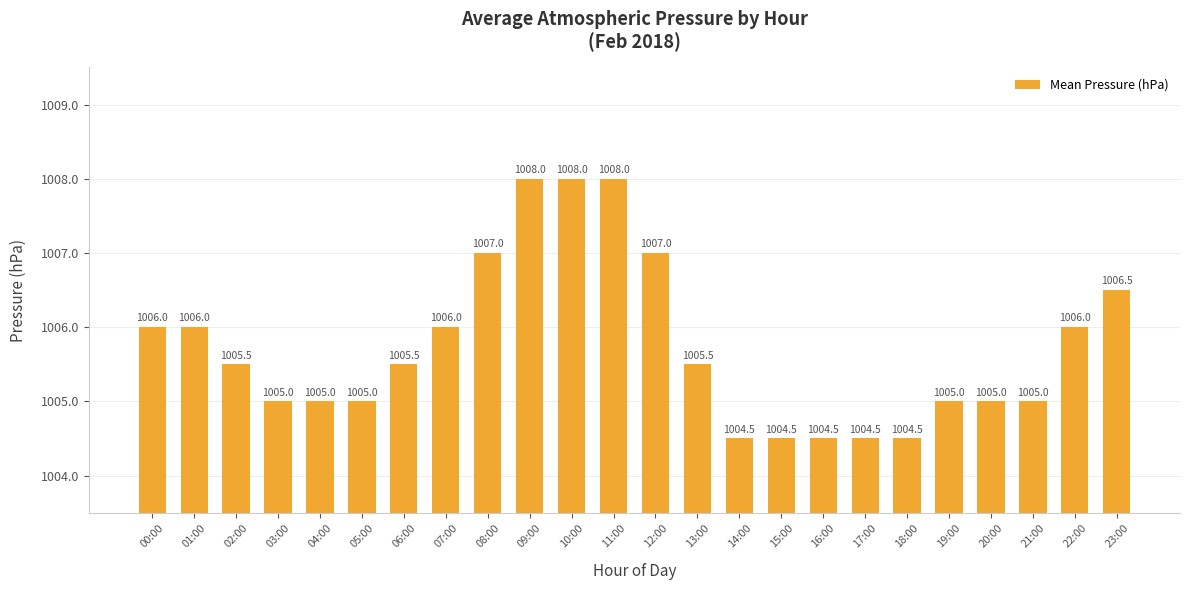

What is the average value?

1005.7